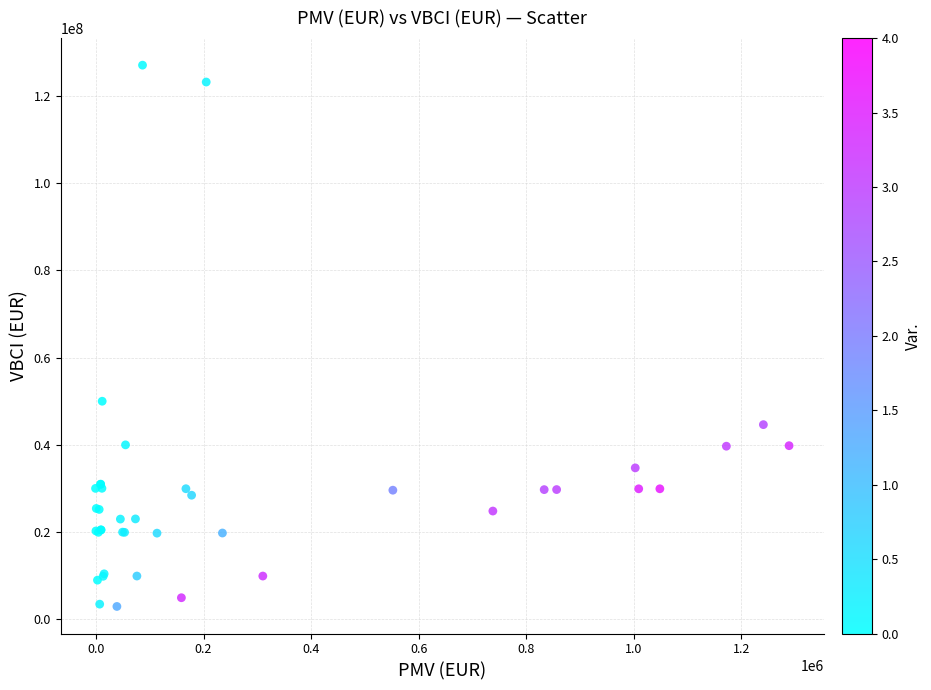

What Y value in the scatter plot is closest to 64984706?

49992200.0